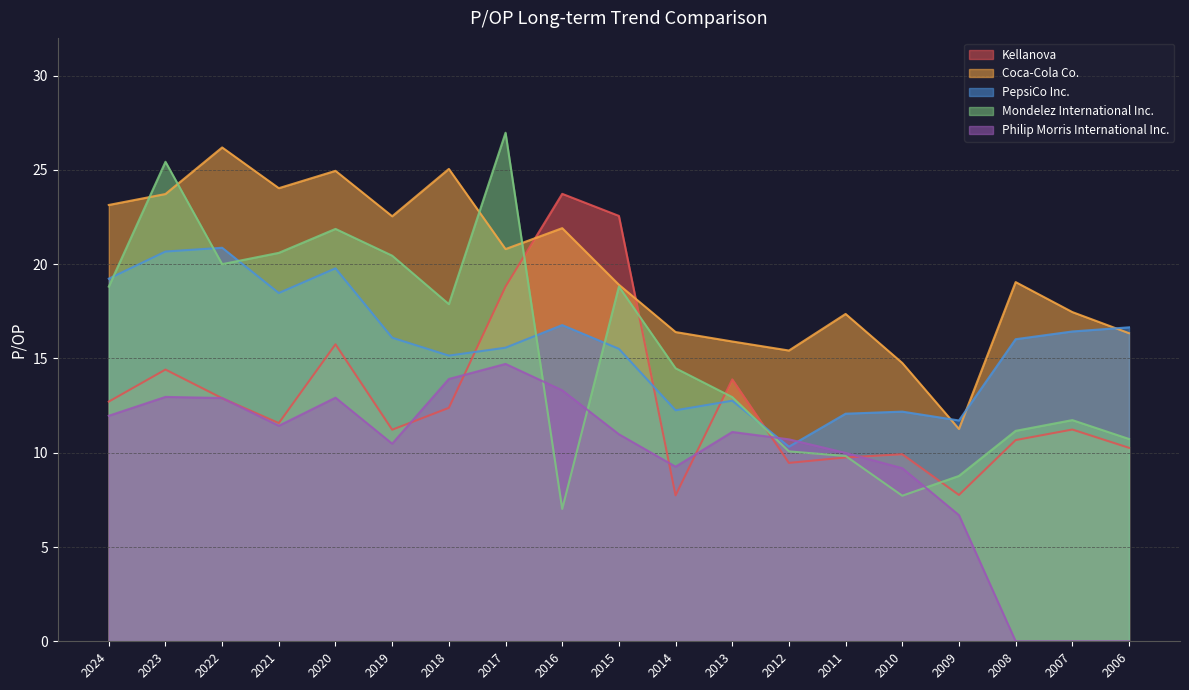

The Philip Morris International Inc. series shows 14.7 at 2017. True or false?

True